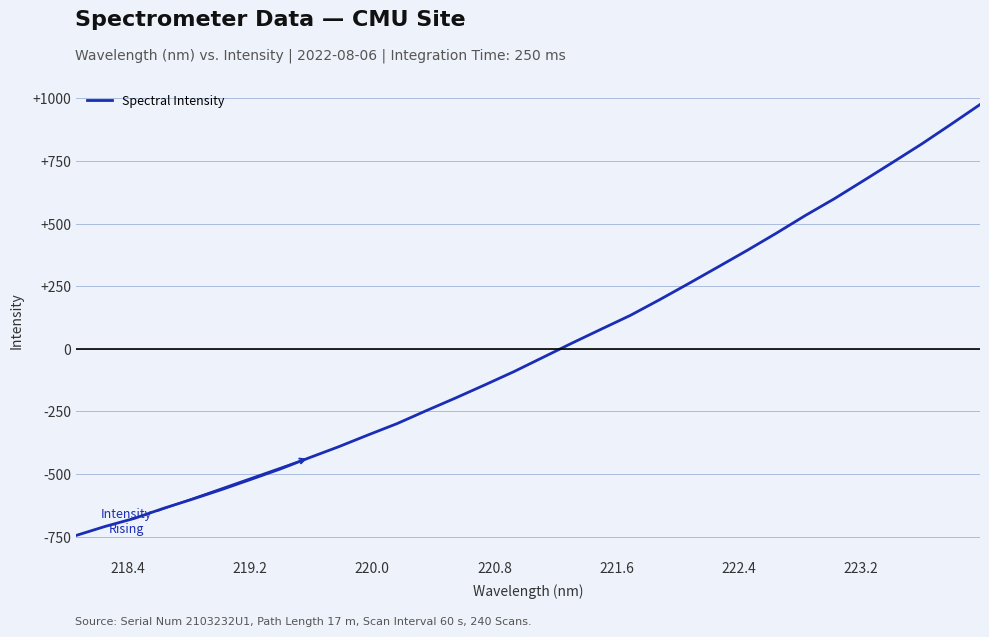

Reading right to left, transcribe all the data shown in this chart.

975.4	896.1	818.1	744.4	671.5	599.4	532.1	461.1	392.6	326.4	260.6	196.0	133.6	78.6	23.0	-34.2	-91.2	-144.4	-196.4	-246.8	-298.4	-344.0	-390.7	-434.4	-479.6	-520.7	-561.3	-599.8	-636.5	-676.7	-708.8	-745.1